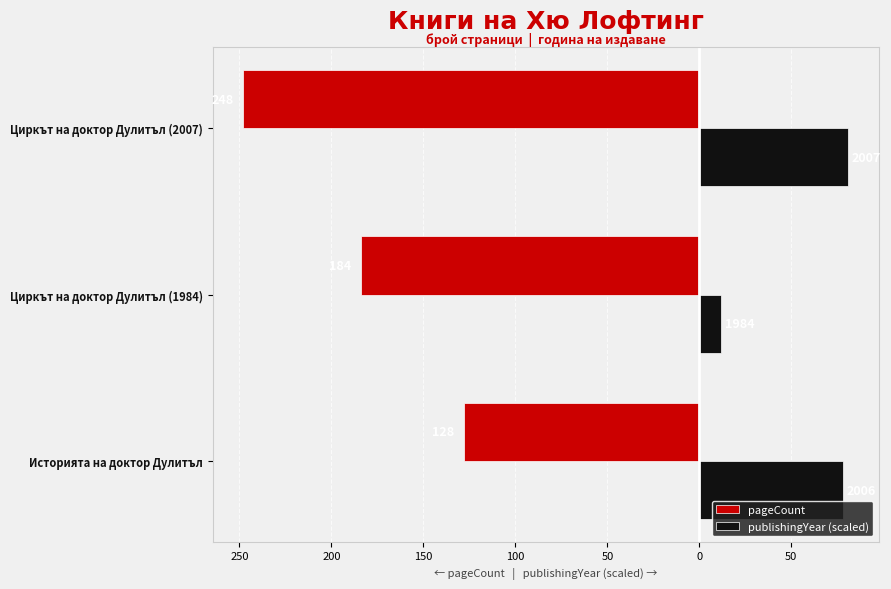

What are all the series names shown in the legend?

pageCount, publishingYear (scaled)